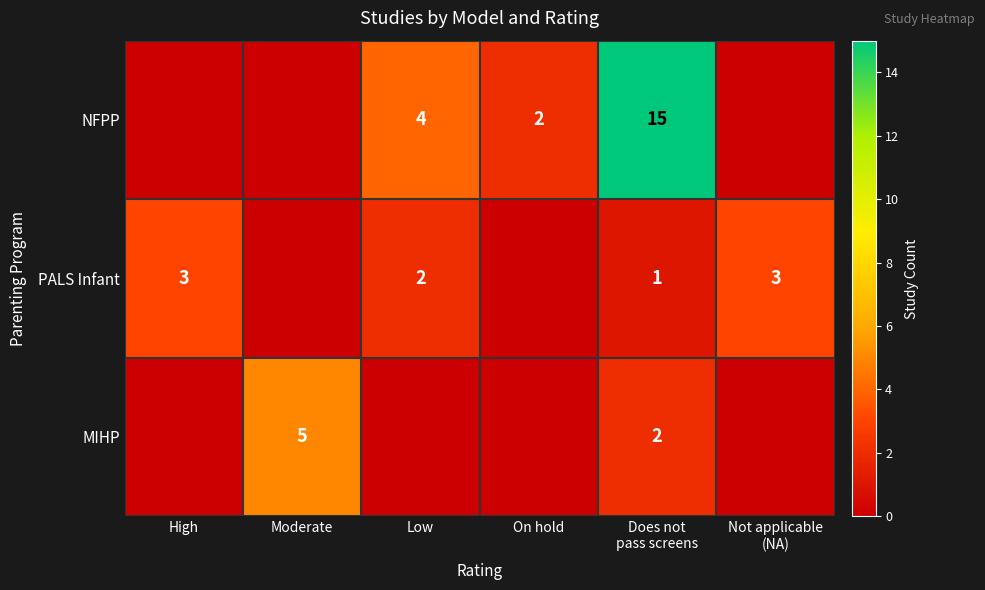

The PALS Infant series shows 3 at Low. True or false?

False